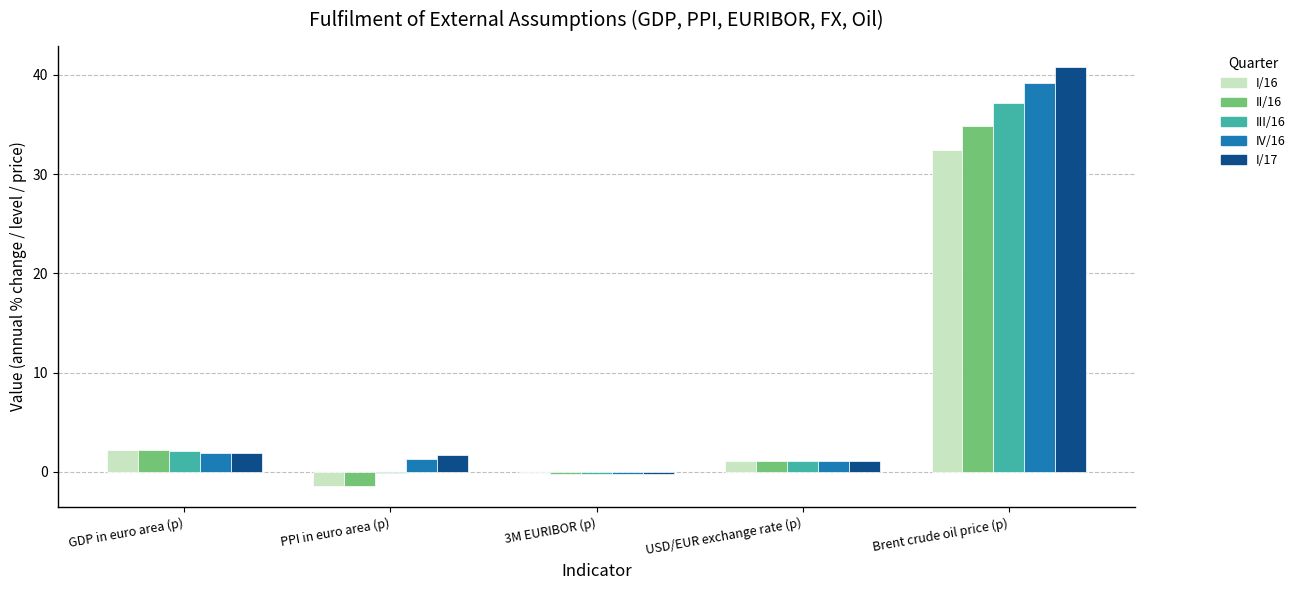

The I/17 series shows 1.1 at USD/EUR exchange rate (p). True or false?

True